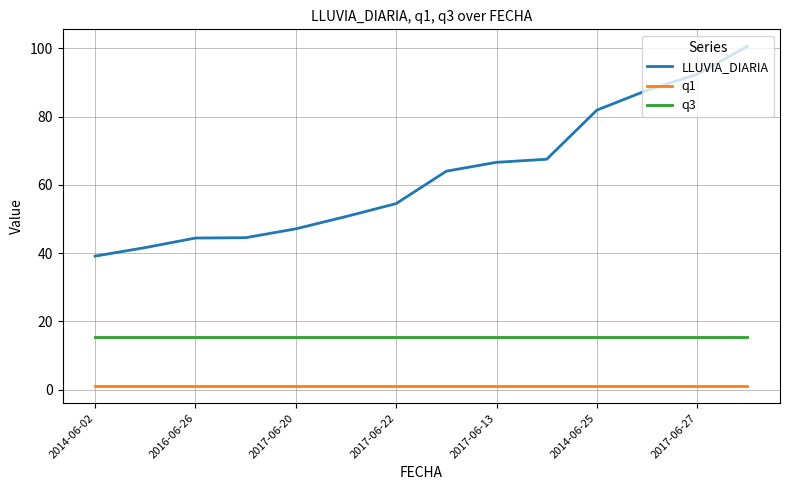

How many categories are shown in the chart?

14